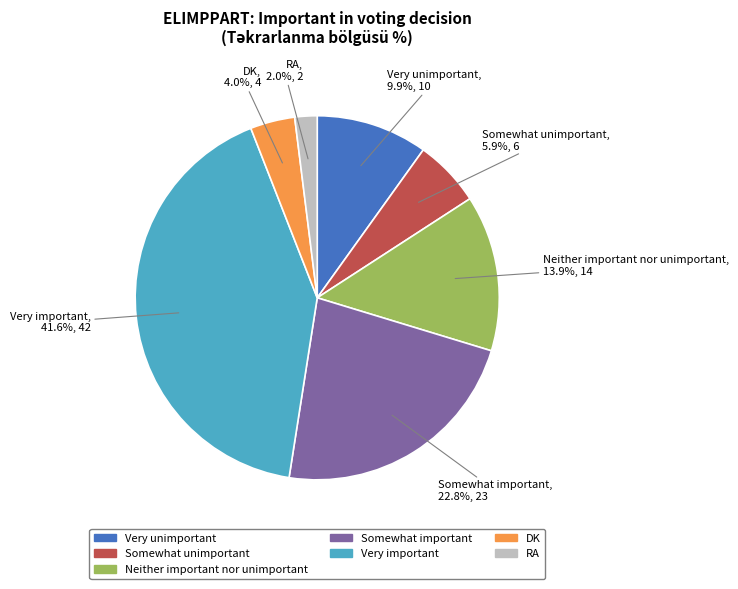

Rank the categories by value from highest to lowest.

Very important, Somewhat important, Neither important nor unimportant, Very unimportant, Somewhat unimportant, DK, RA